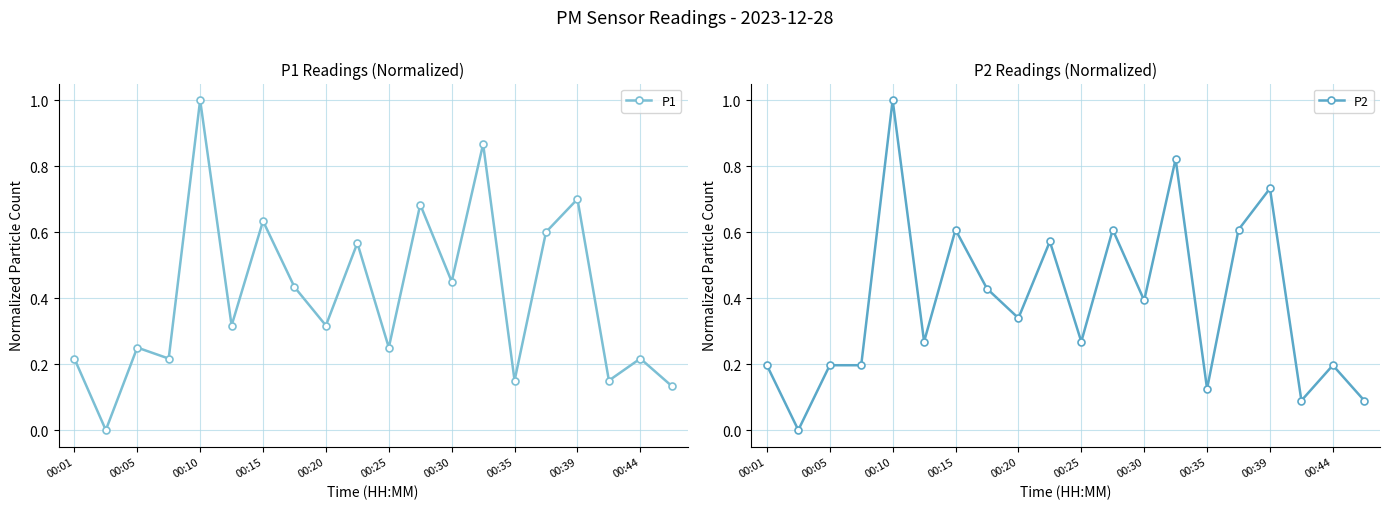

What is the highest value of the P1 series?

1.0